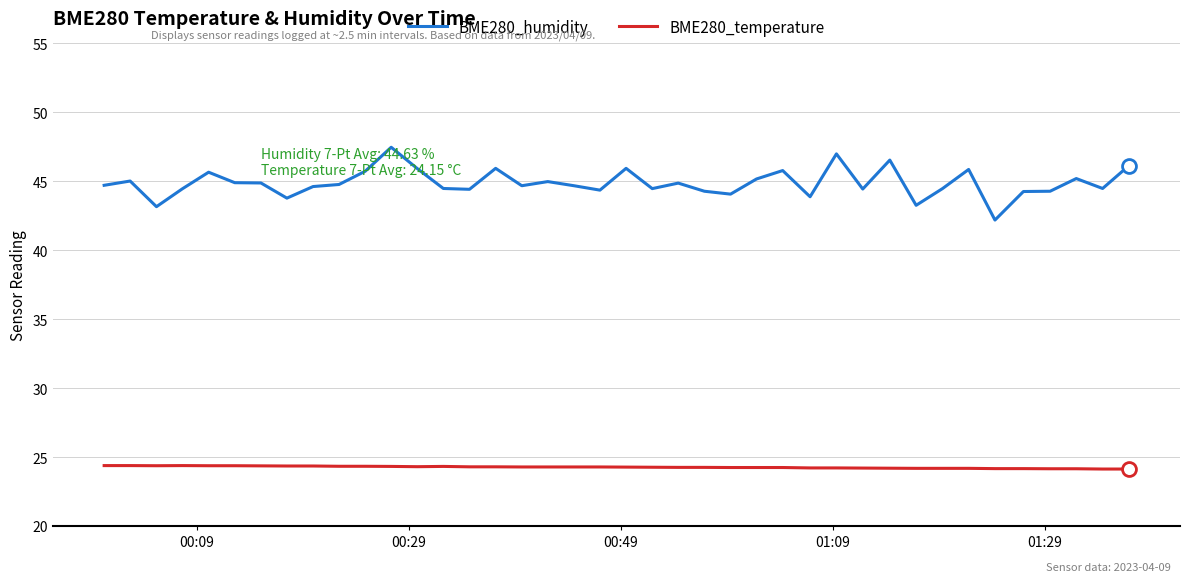

Which series has the largest range (max minus min)?

BME280_humidity